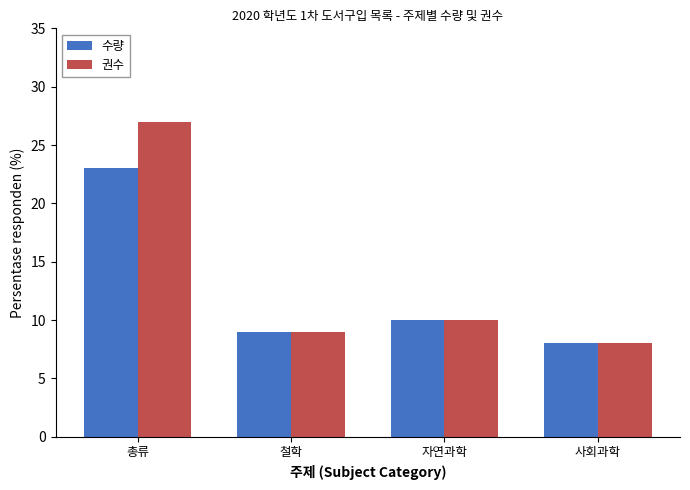

Which series has the largest total across all categories?

권수